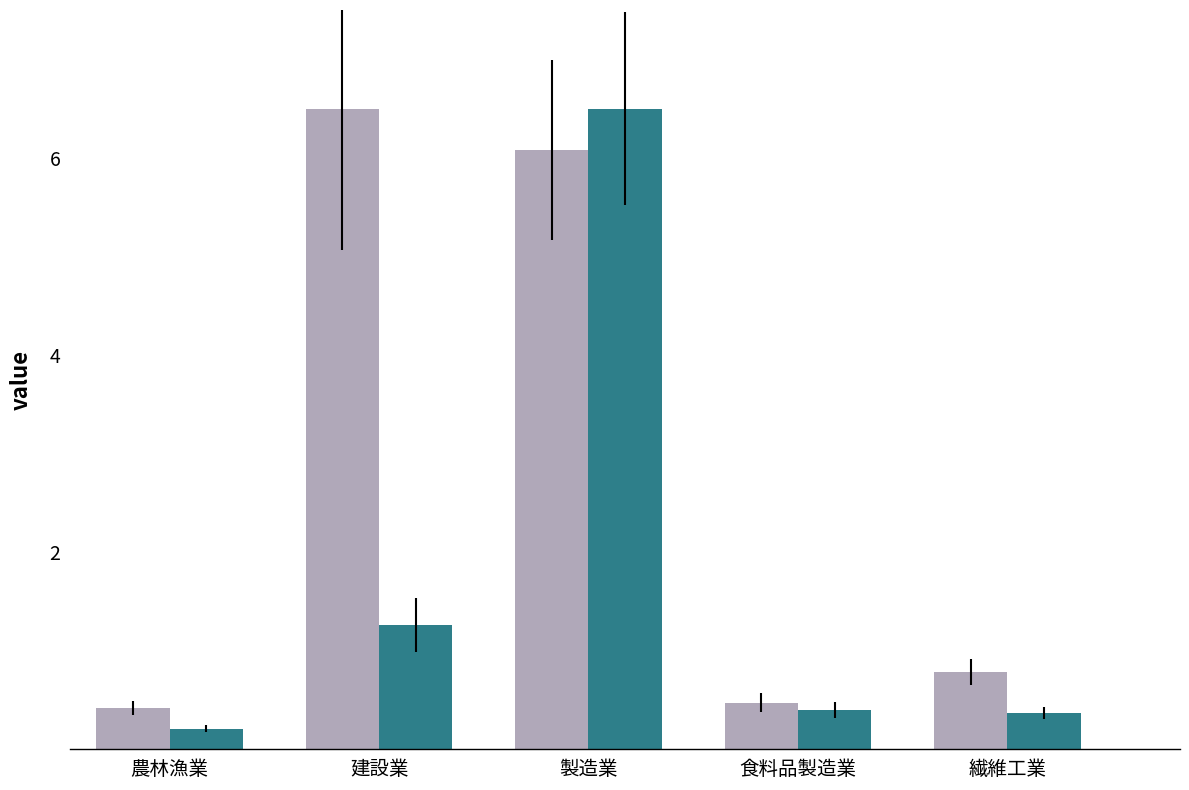

At which category is the sum across all series the highest?

製造業